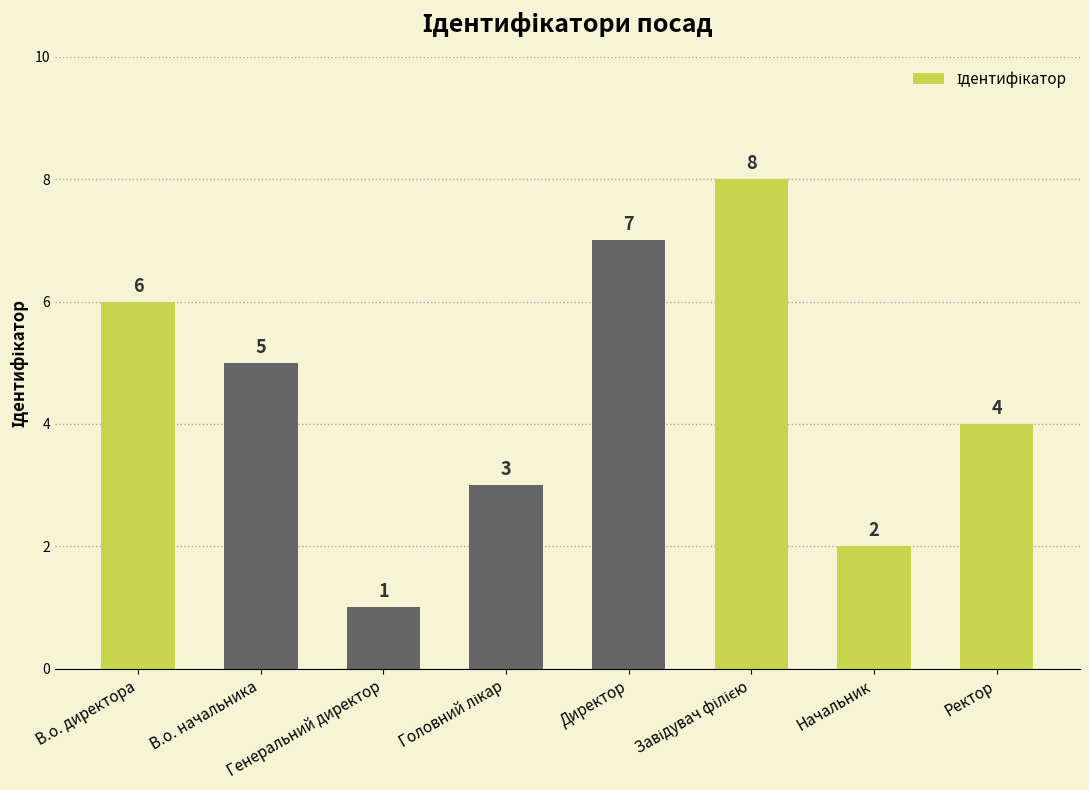

What is the difference between the maximum and minimum values?

7